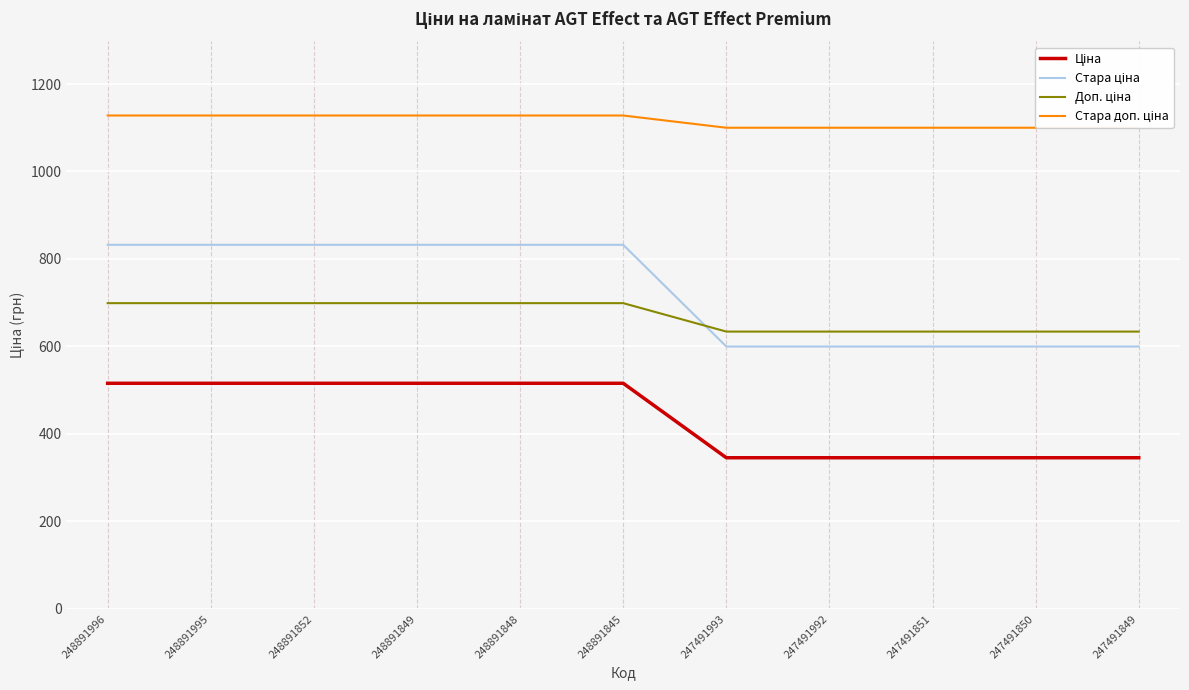

Reading right to left, extract all data points from this chart.

Ціна: 345.6	345.6	345.6	345.6	345.6	515.8	515.8	515.8	515.8	515.8	515.8
Стара ціна: 599.9	599.9	599.9	599.9	599.9	832.4	832.4	832.4	832.4	832.4	832.4
Доп. ціна: 634.0	634.0	634.0	634.0	634.0	699.0	699.0	699.0	699.0	699.0	699.0
Стара доп. ціна: 1100.0	1100.0	1100.0	1100.0	1100.0	1128.0	1128.0	1128.0	1128.0	1128.0	1128.0